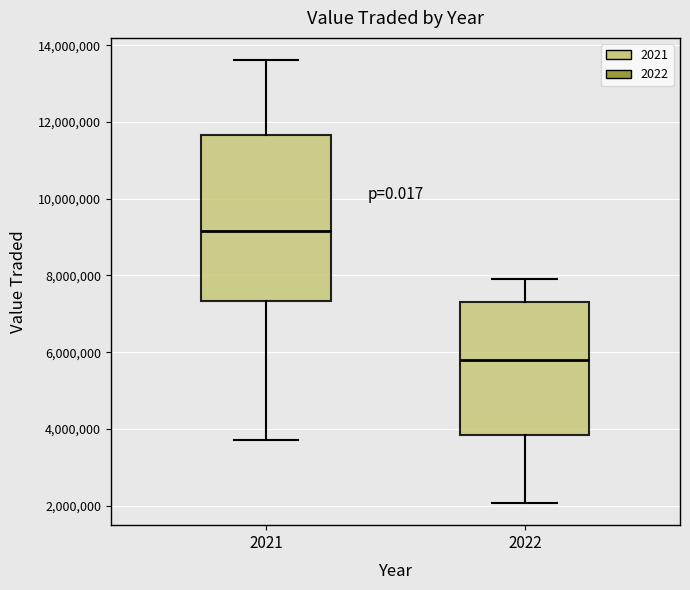

Which box is the tallest, from its lower edge to its upper edge?

2021